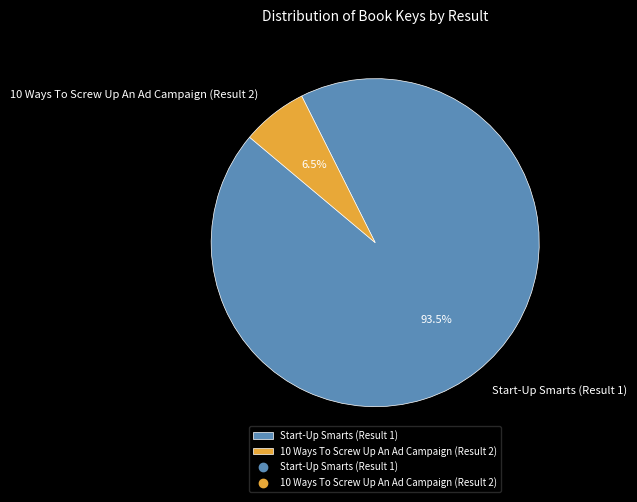

How many slices are in this pie chart?

2